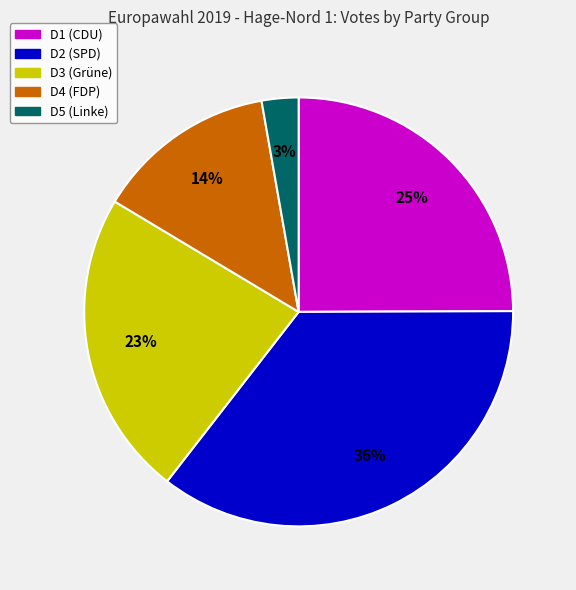

Is there any slice that represents more than half of the pie?

No